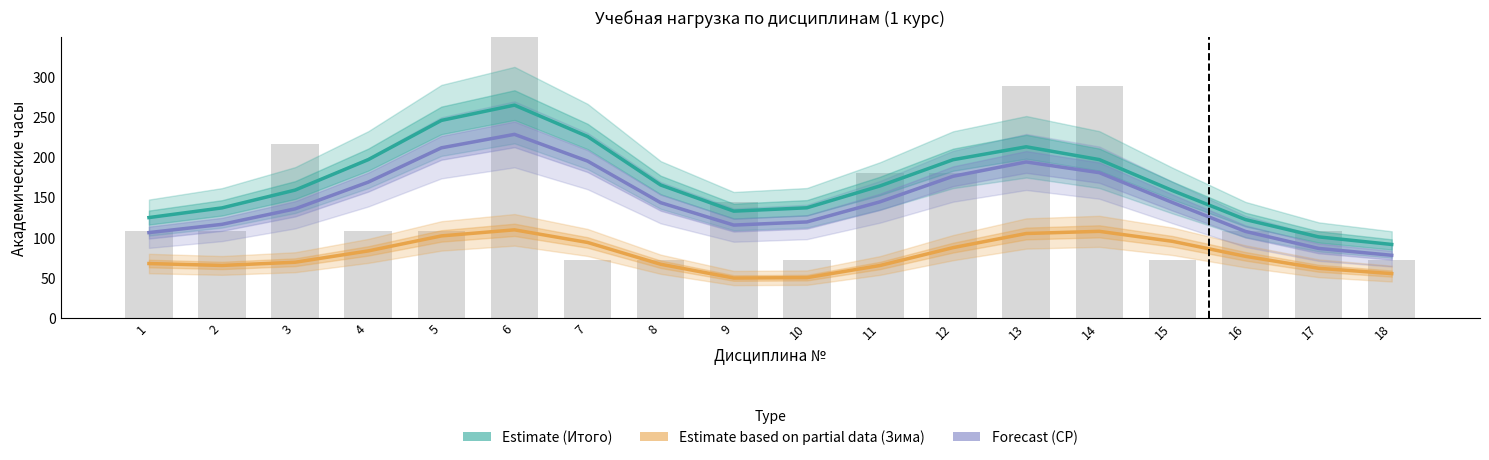

Rank the series by their maximum value, from highest to lowest.

Estimate (Итого), Forecast (СР), Estimate based on partial data (Зима)